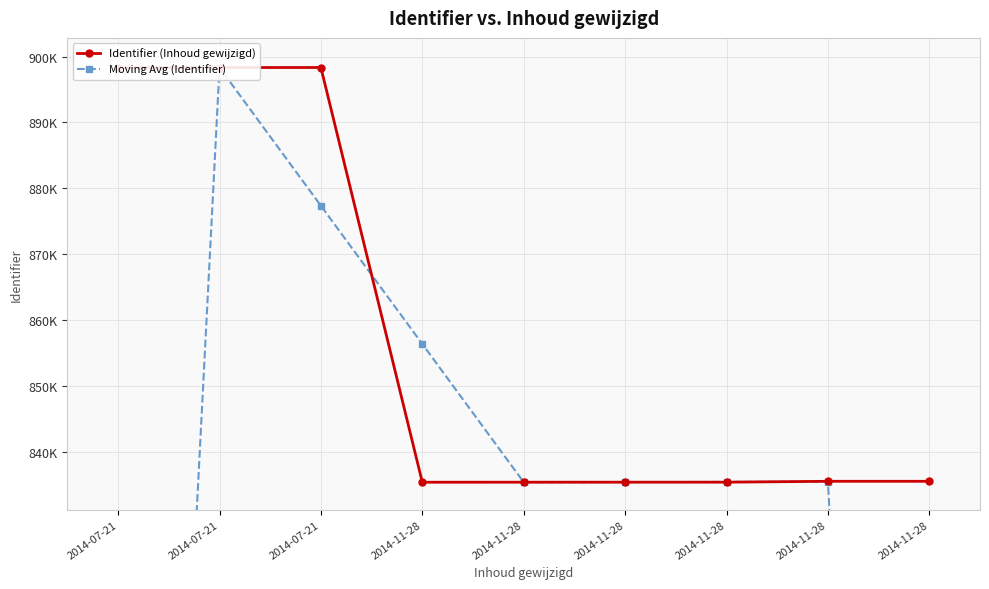

Where is the first local maximum for Identifier (Inhoud gewijzigd)?

2014-07-21